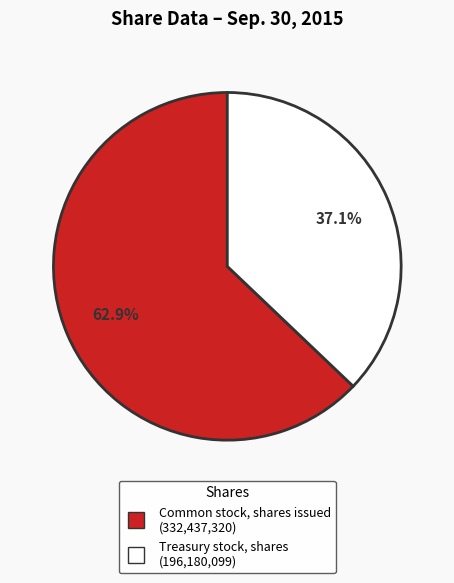

What percentage is NOT represented by Treasury stock, shares?

62.9%